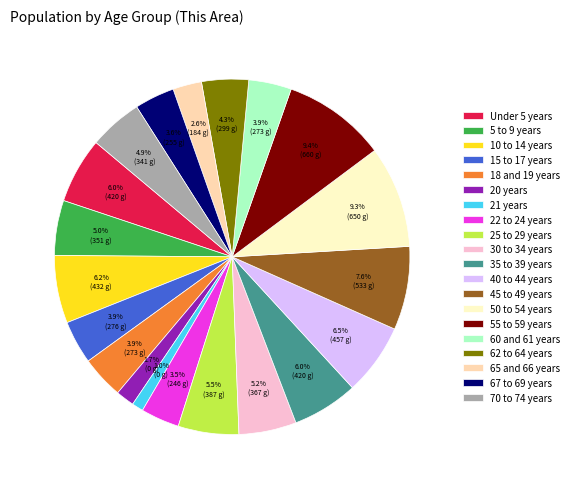

To the nearest percent, what is the difference between the Under 5 years and 50 to 54 years slice percentages?

3%